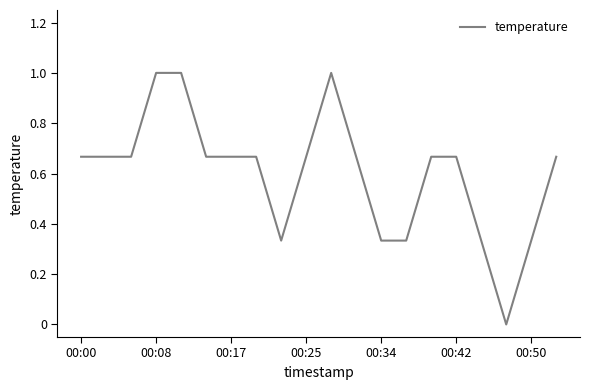

Does the chart display data point markers on the line(s)?

No